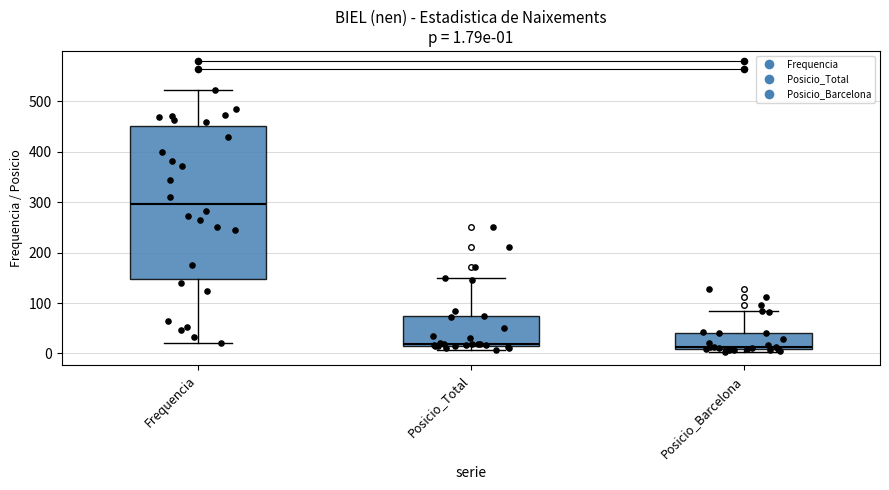

Which box is the tallest, from its lower edge to its upper edge?

Frequencia